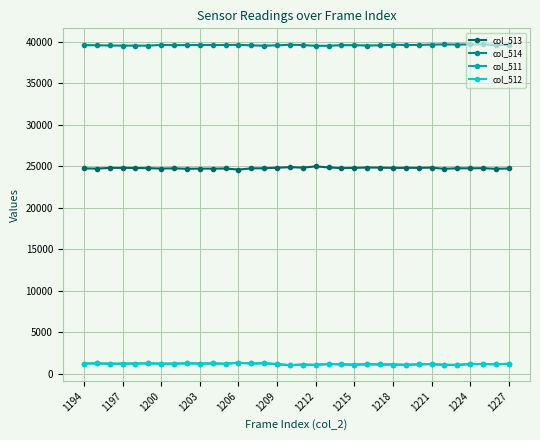

What is the difference between the maximum and minimum values in the col_514 series?

175